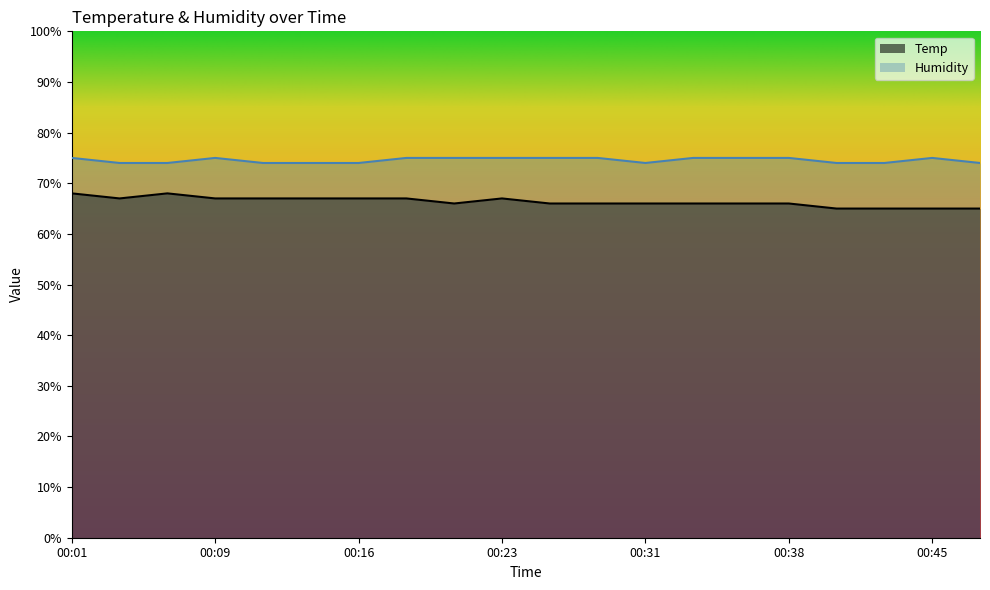

What is the minimum value shown in the chart?

65.0